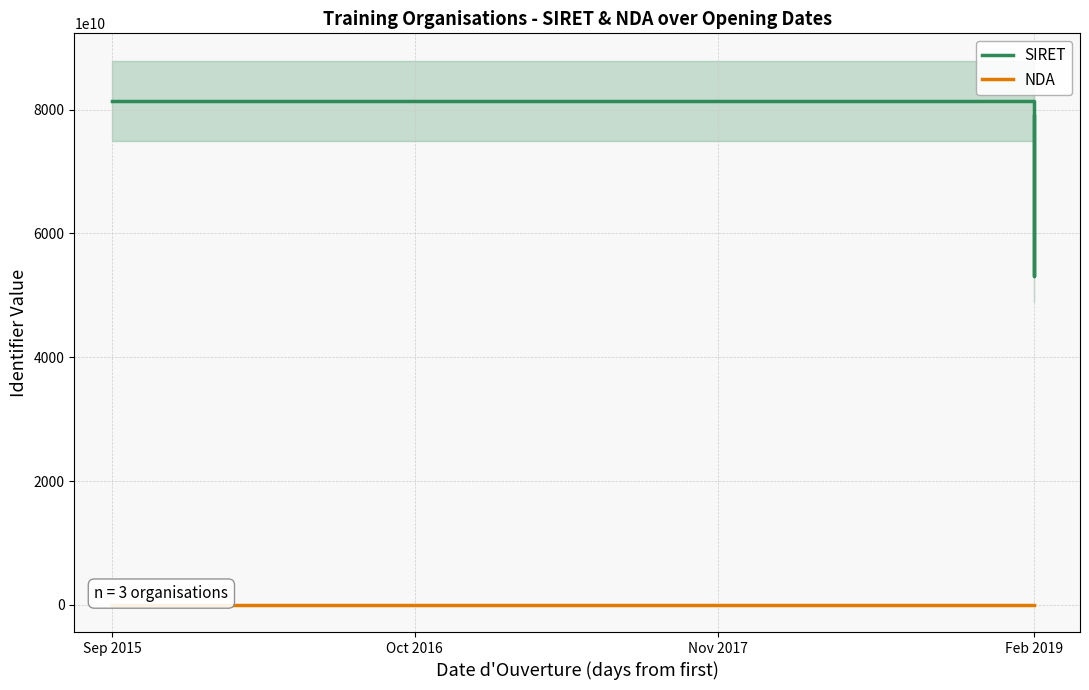

What is the difference between the maximum and minimum values in the SIRET series?

28252452499971